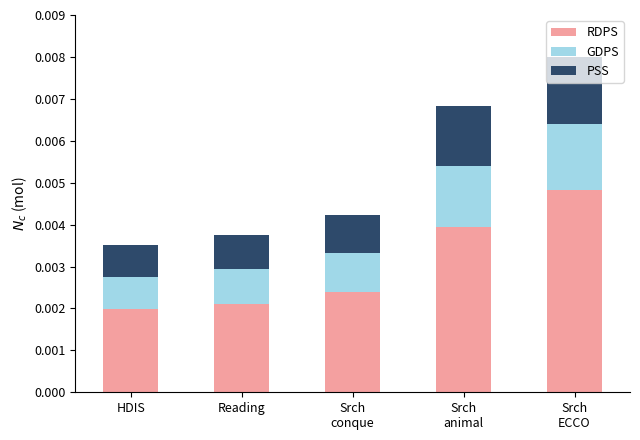

Count the RDPS values in the range 0 to 1.

5